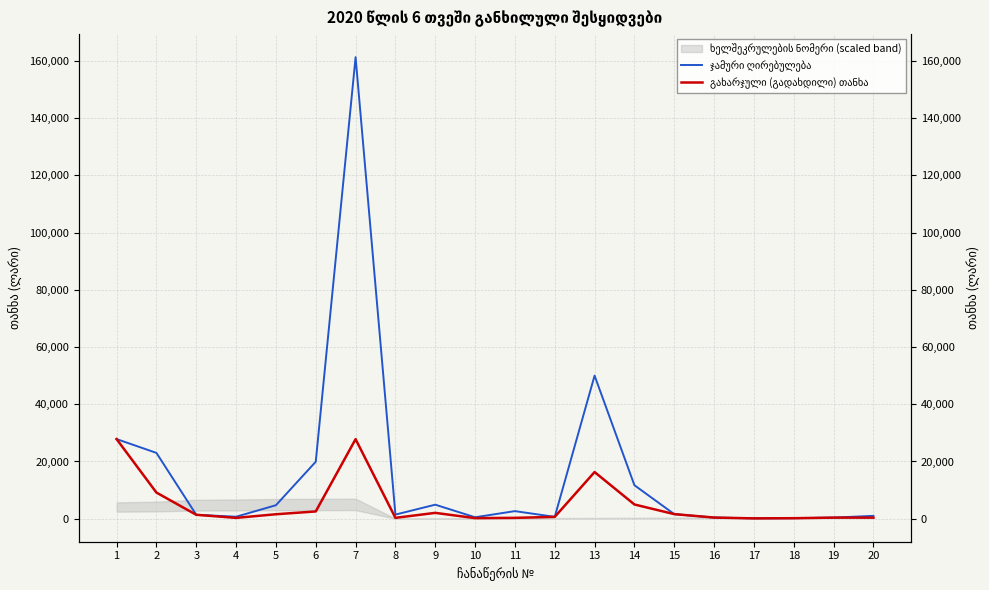

At which category is the sum across all series the highest?

7